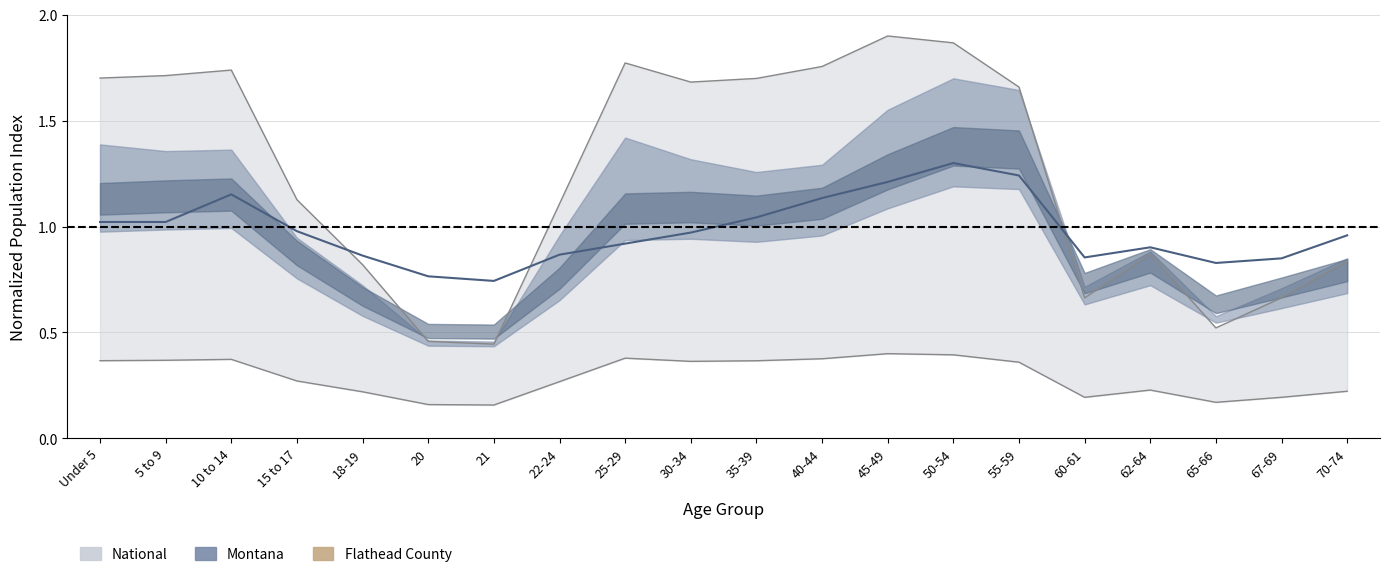

What is the difference between the maximum and second lowest values in the National series?

0.2